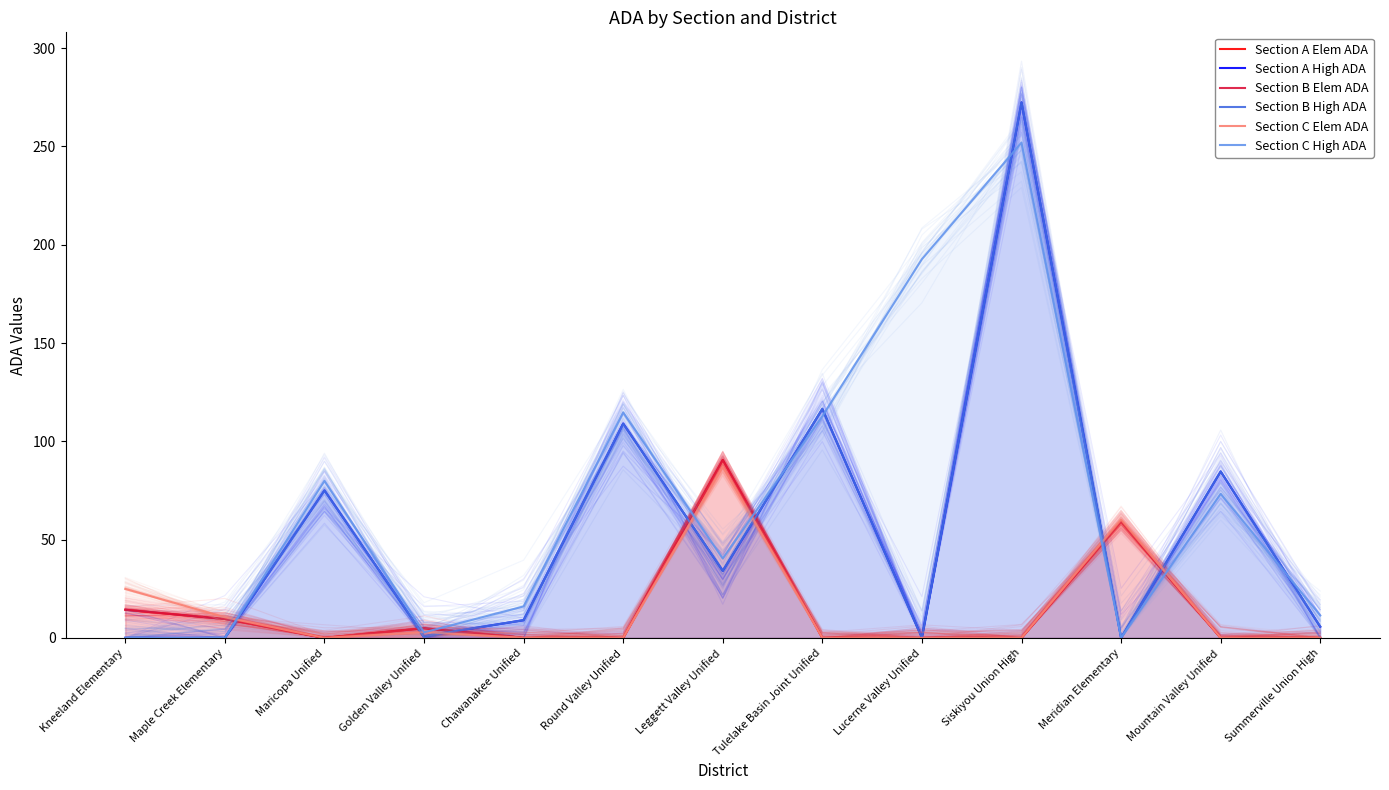

True or false: Section C Elem ADA has more than 0 points higher than both neighbors.

True